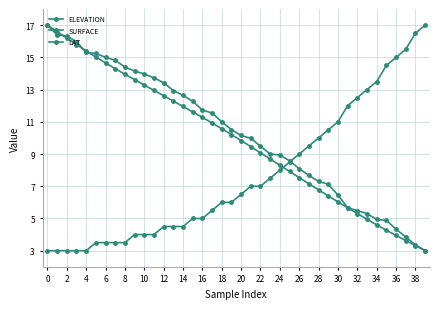

Count the number of categories in the chart.

40